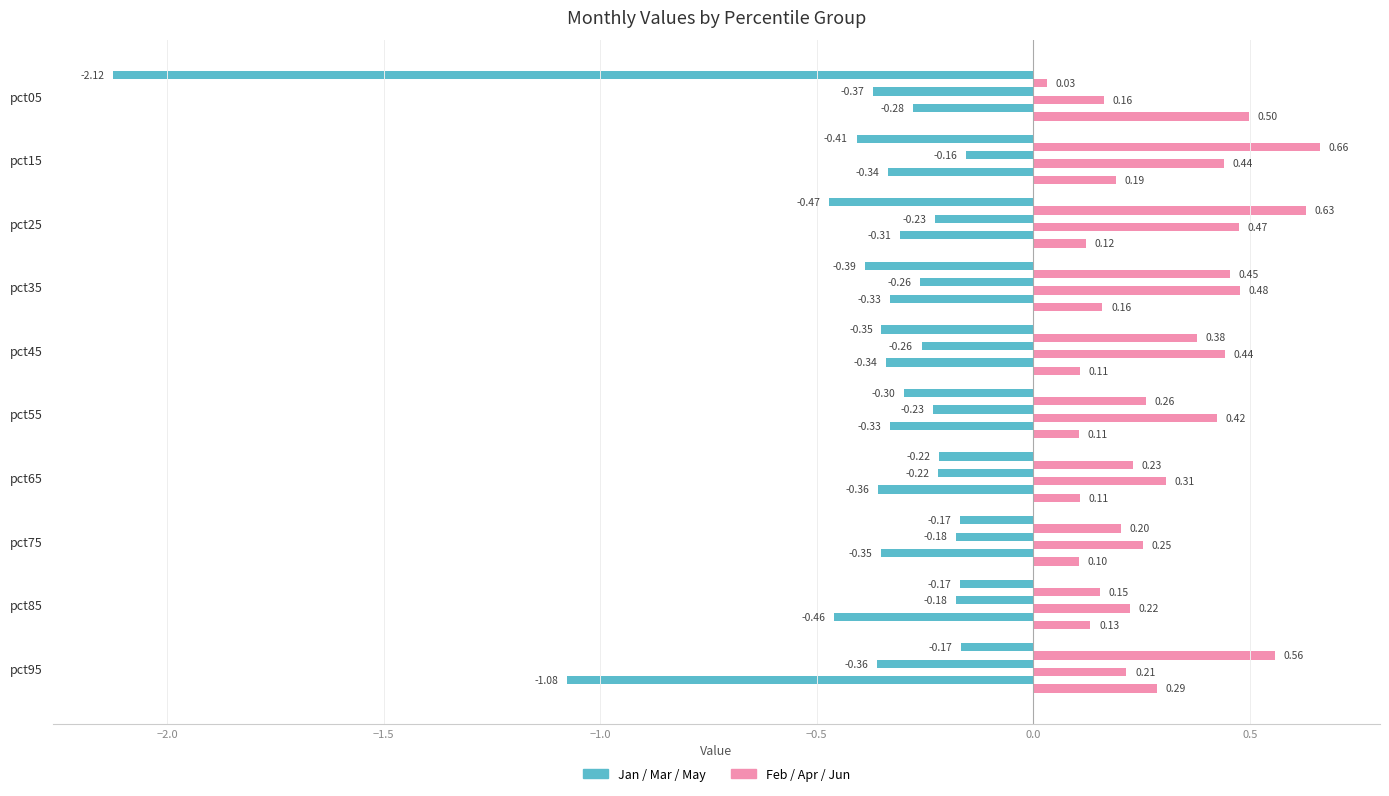

How many series are shown in this chart?

6